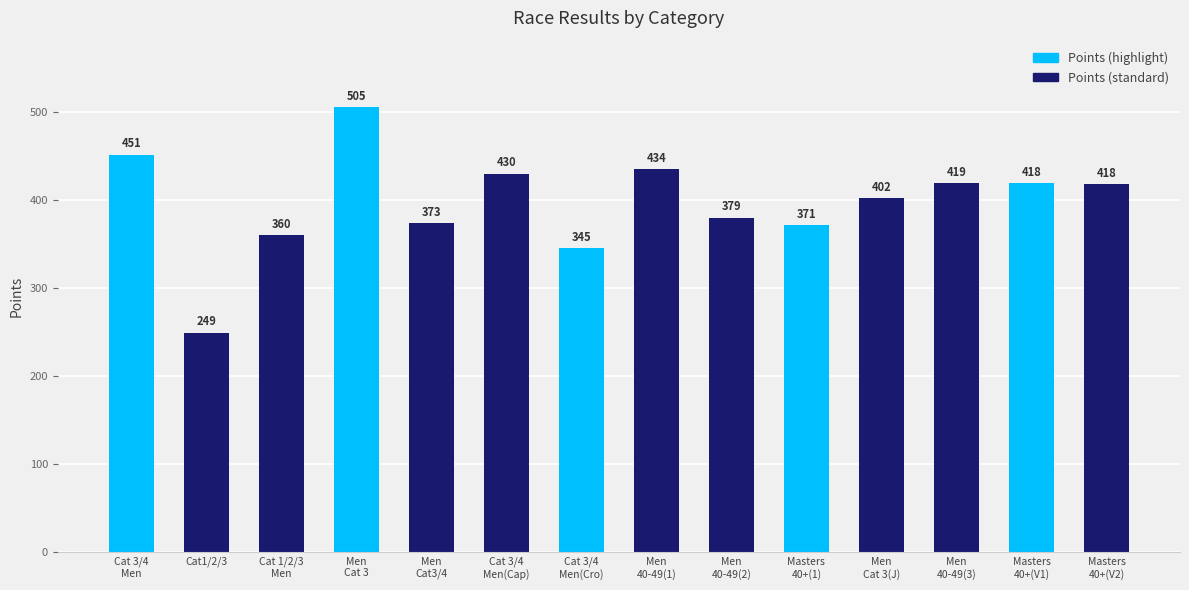

Between Cat 1/2/3
Men and Men
40-49(1), which is larger?

Men
40-49(1)